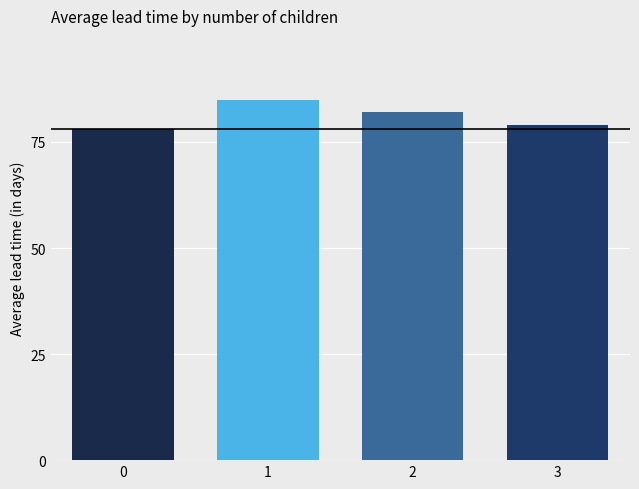

What is the greatest value displayed?

85